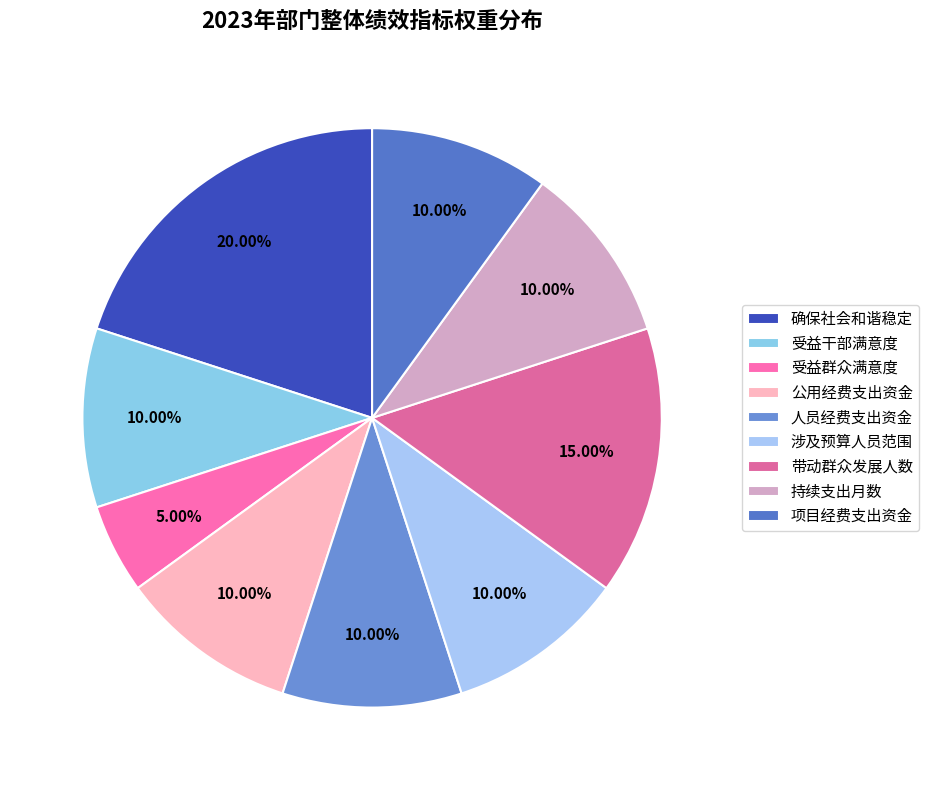

Is it true that 持续支出月数 is 1% of the pie?

False